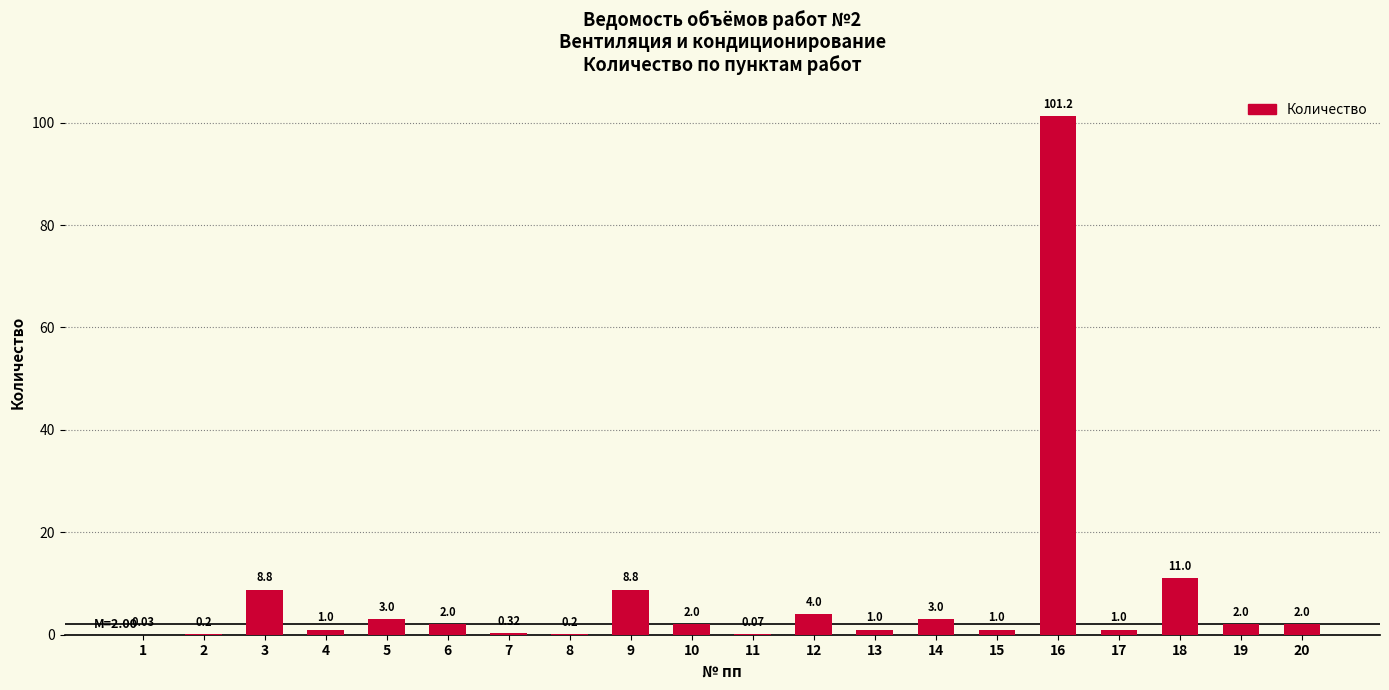

What is the sum of the values at 5 and 17?

4.0